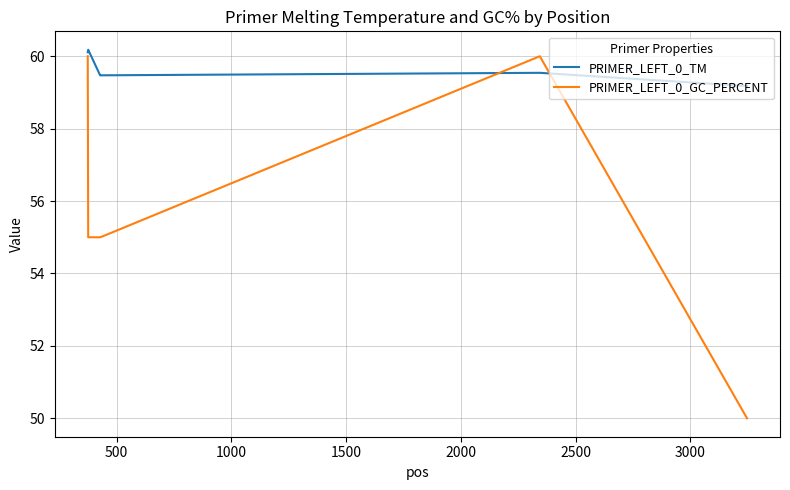

List the series in order of their overall mean, highest first.

PRIMER_LEFT_0_TM, PRIMER_LEFT_0_GC_PERCENT